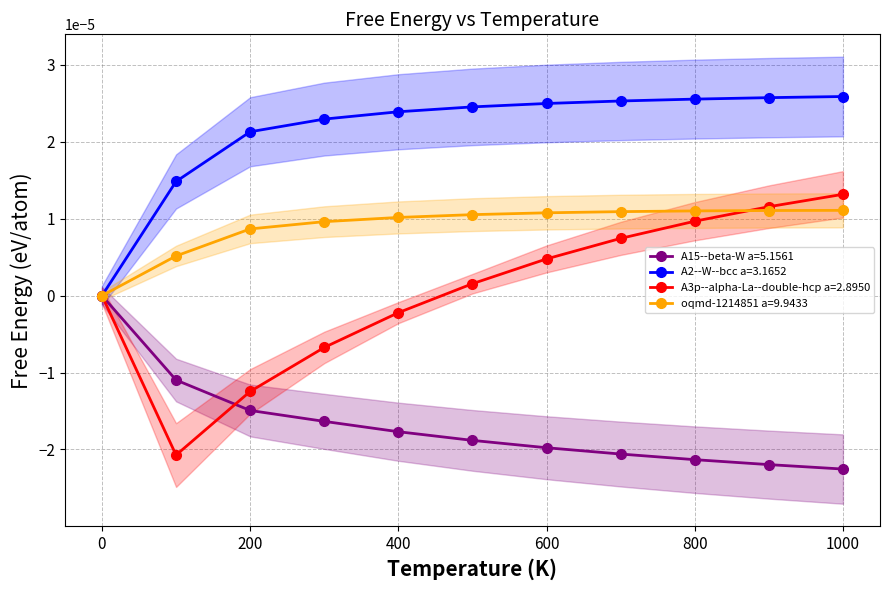

How many A2--W--bcc a=3.1652 values are between 0 and 1?

11